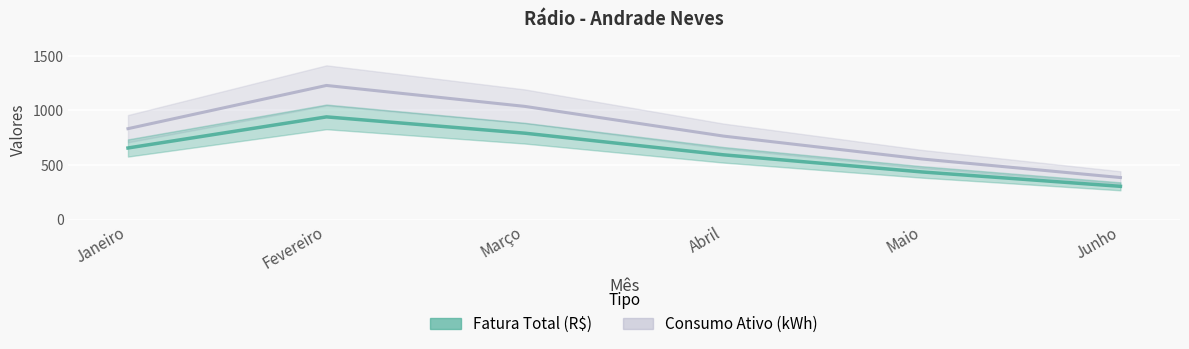

What position from the left is Junho?

6